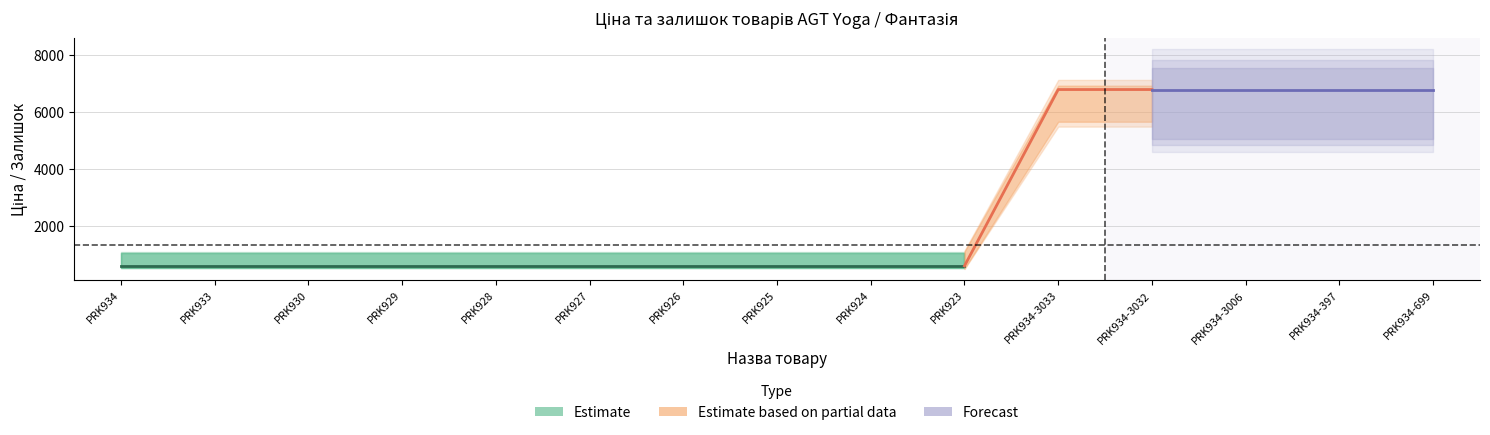

What is the spread (max minus min) of values at Ламінат AGT Yoga PRK934?

481.9